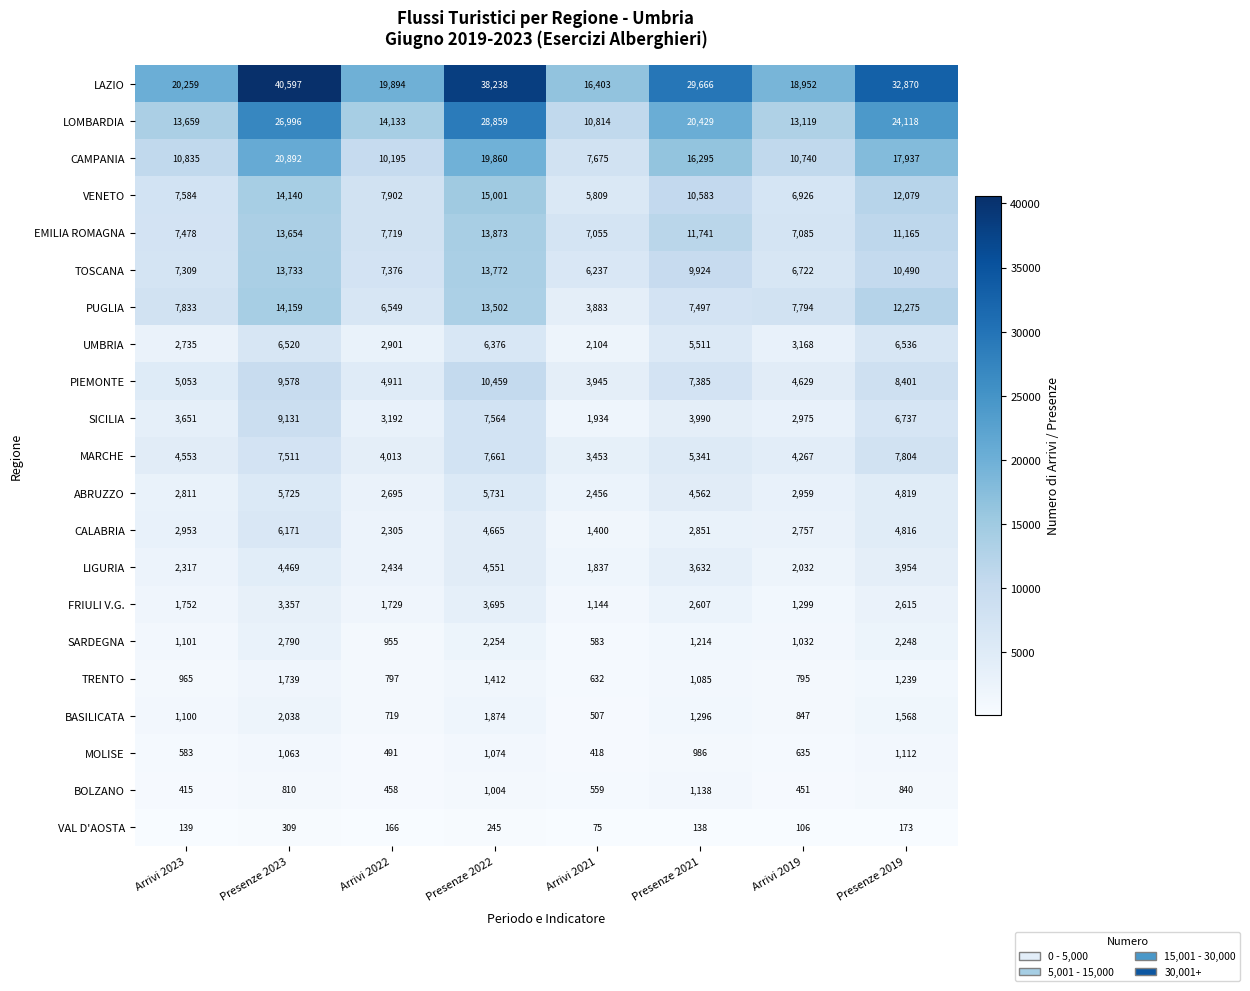

What is the total value across all series at Presenze 2019?

173796